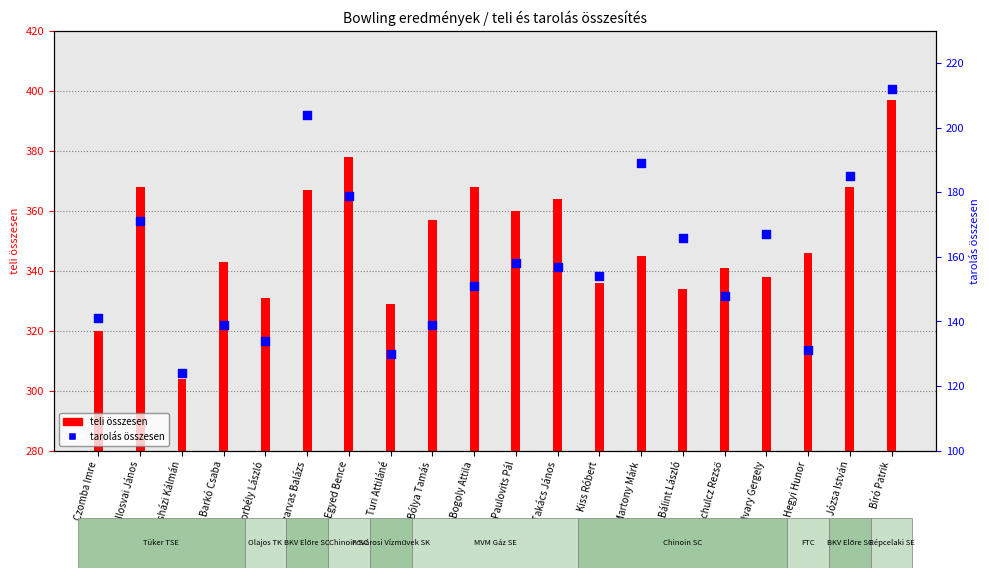

At how many categories does at least one series exceed 375?

2